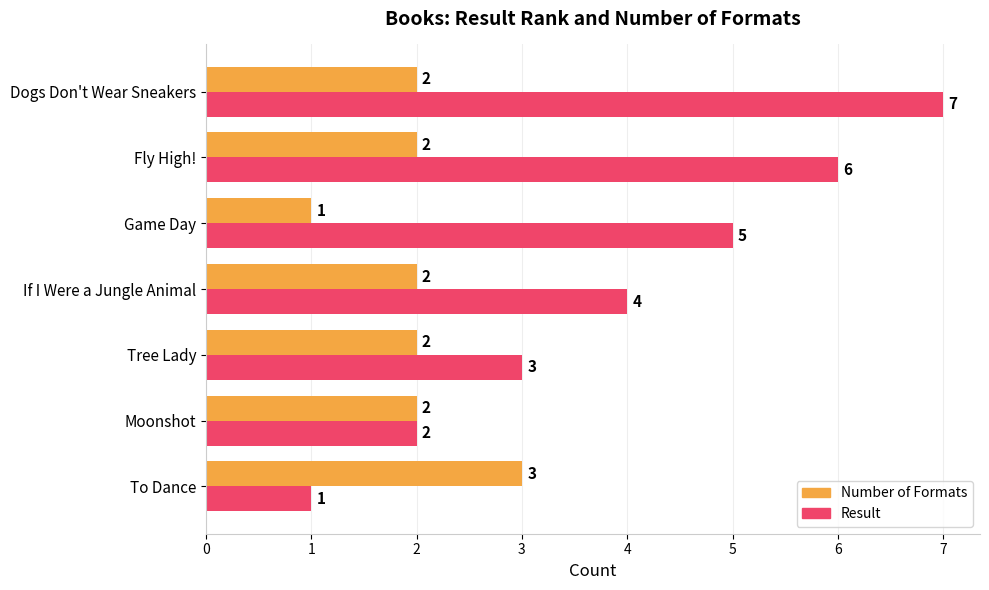

How many Result values are between 2 and 6?

5